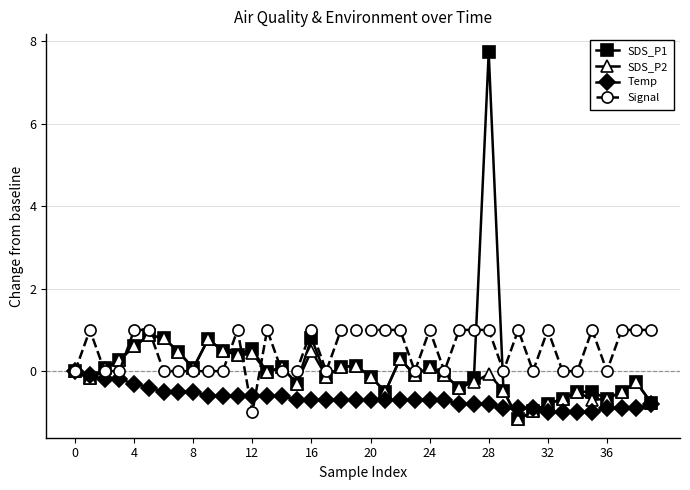

Rank the series by their average value, from lowest to highest.

Temp, SDS_P2, SDS_P1, Signal